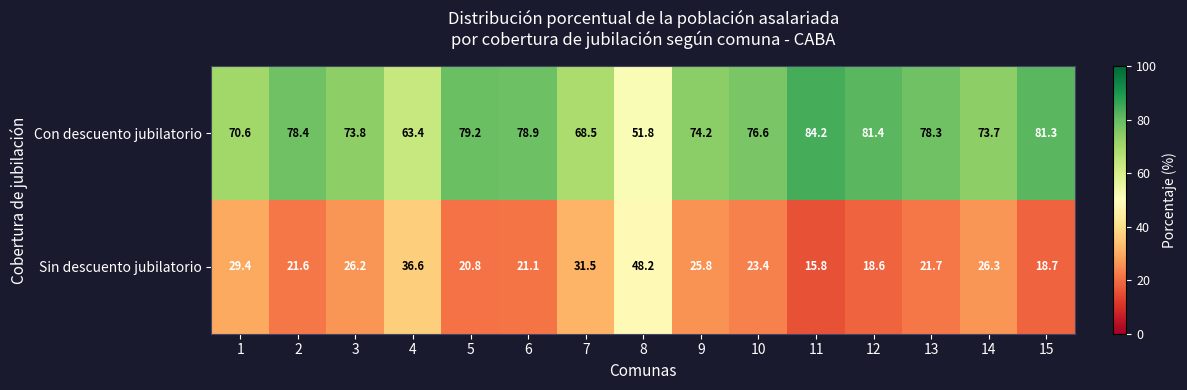

True or false: Con descuento jubilatorio has a value of 99.7 at 10.

False